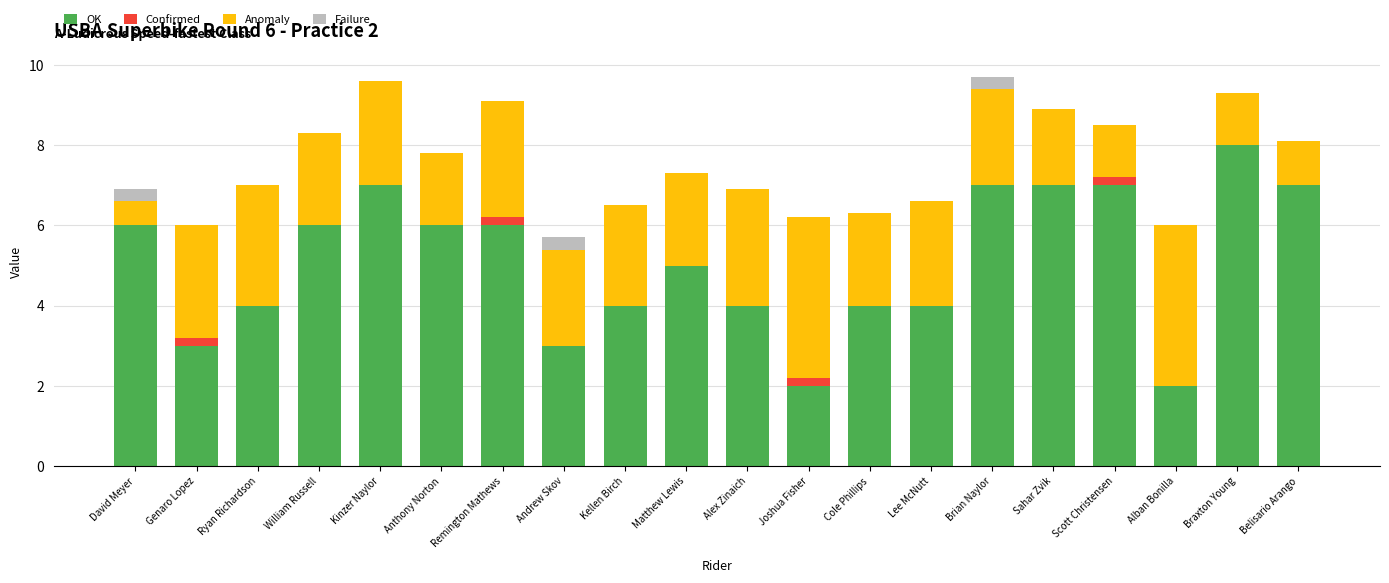

What is the total value across all series at Brian Naylor?

9.7